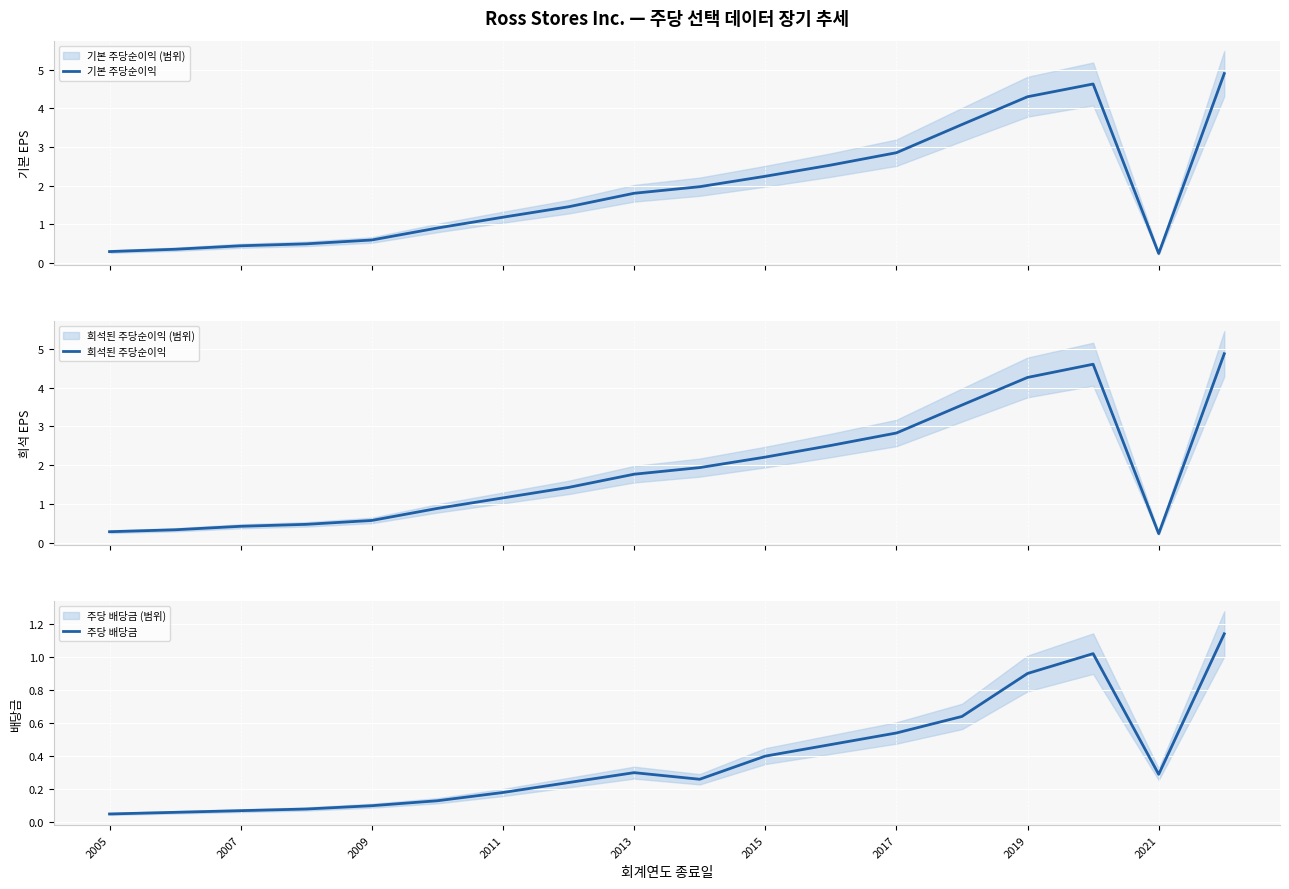

Is it true that 주당 배당금 equals 0.7 at 2017?

False